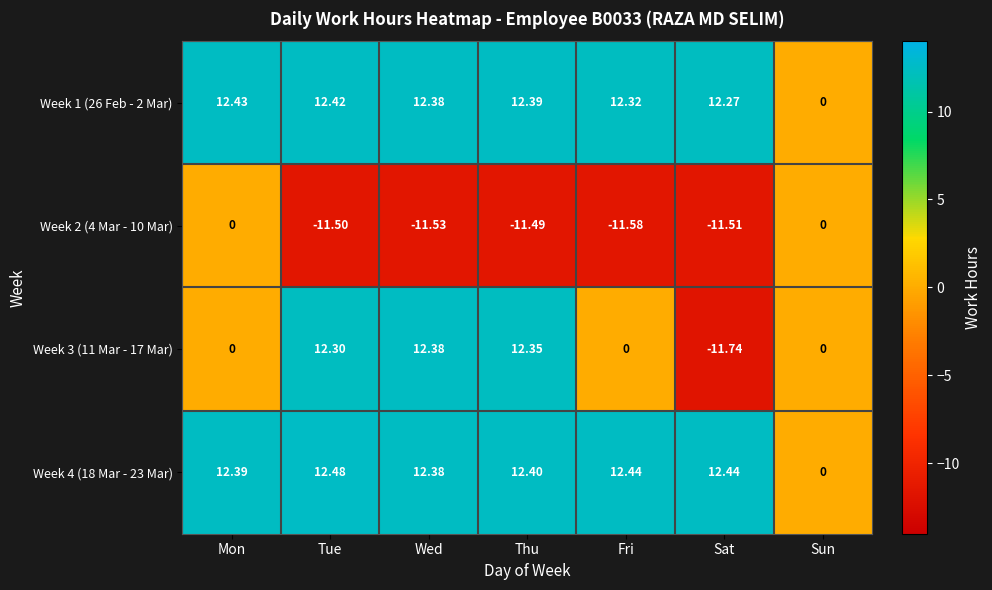

Is the value of Week 2 (4 Mar - 10 Mar) at Thu greater than the value of Week 3 (11 Mar - 17 Mar) at Fri?

No